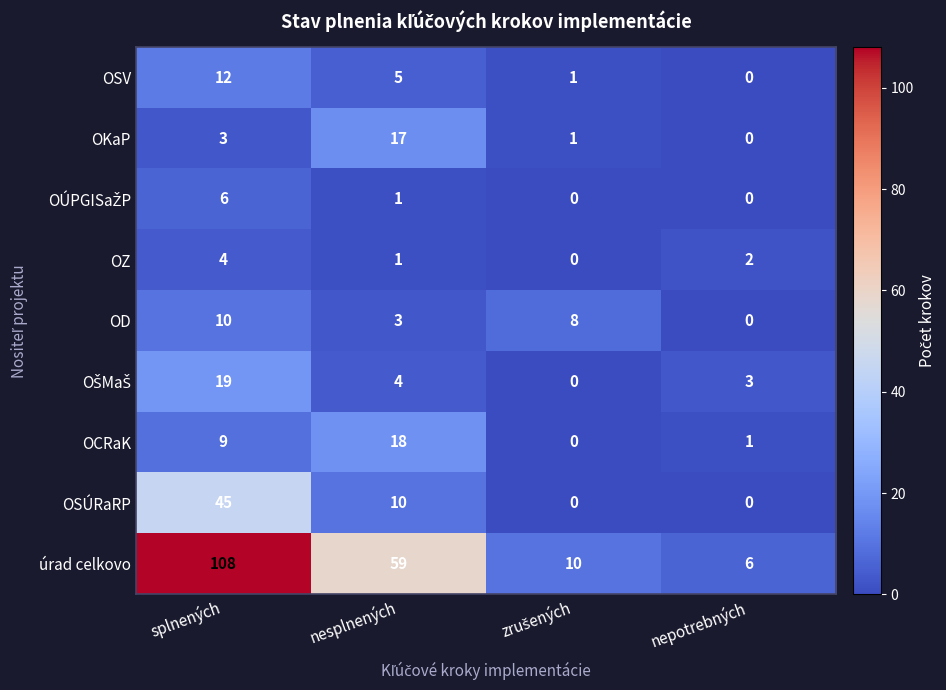

What is the average value of the úrad celkovo series?

46